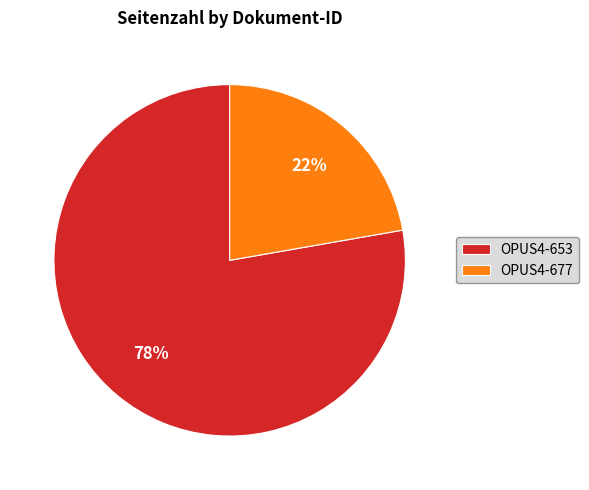

Is OPUS4-653 the majority of the pie?

Yes